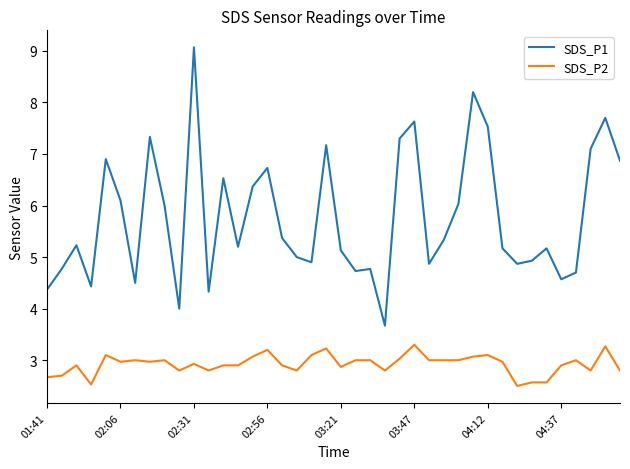

Which series has the widest spread of values?

SDS_P1